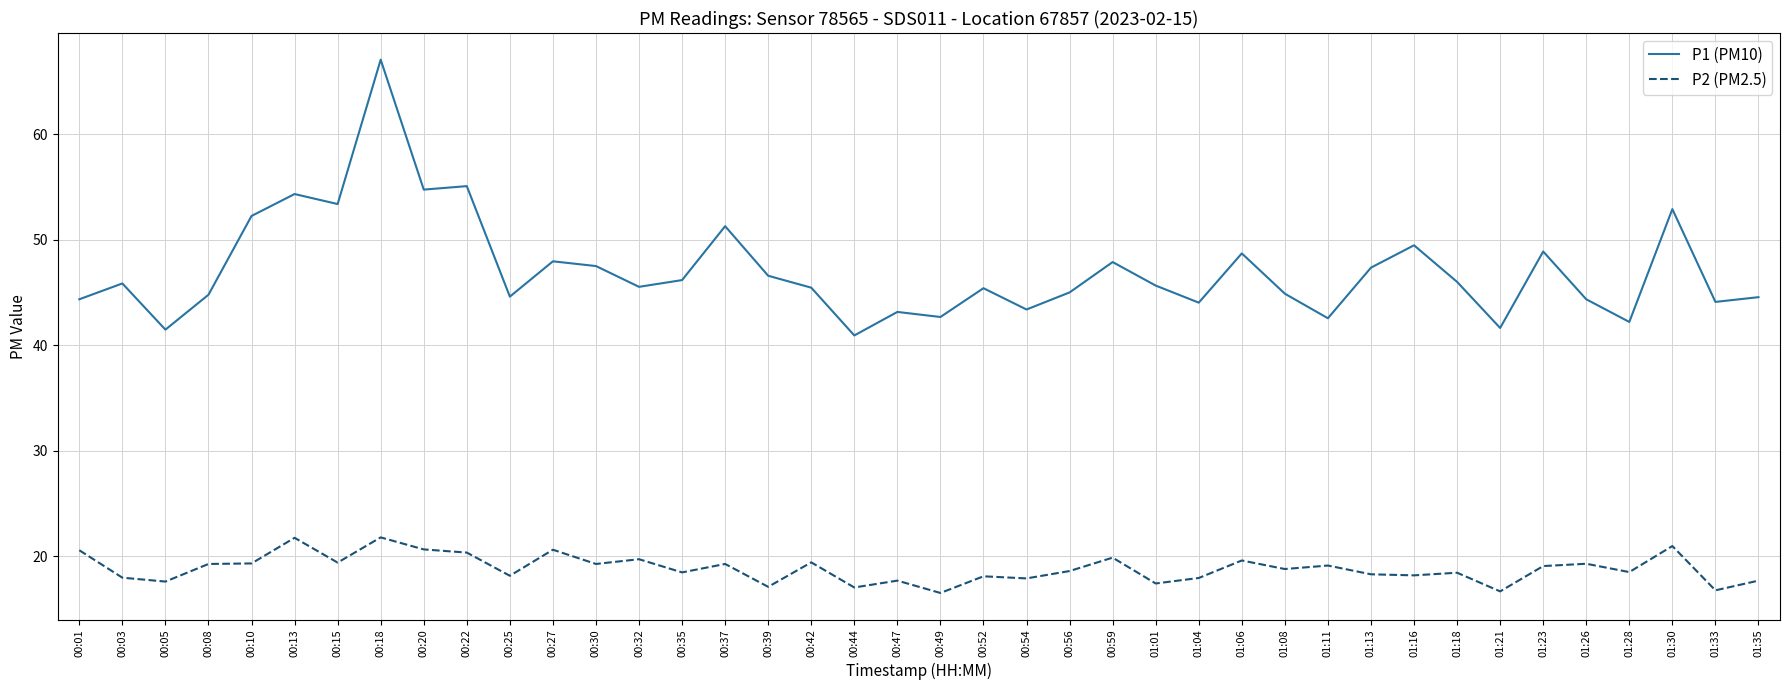

Where does the P2 (PM2.5) series first go above 18?

00:01